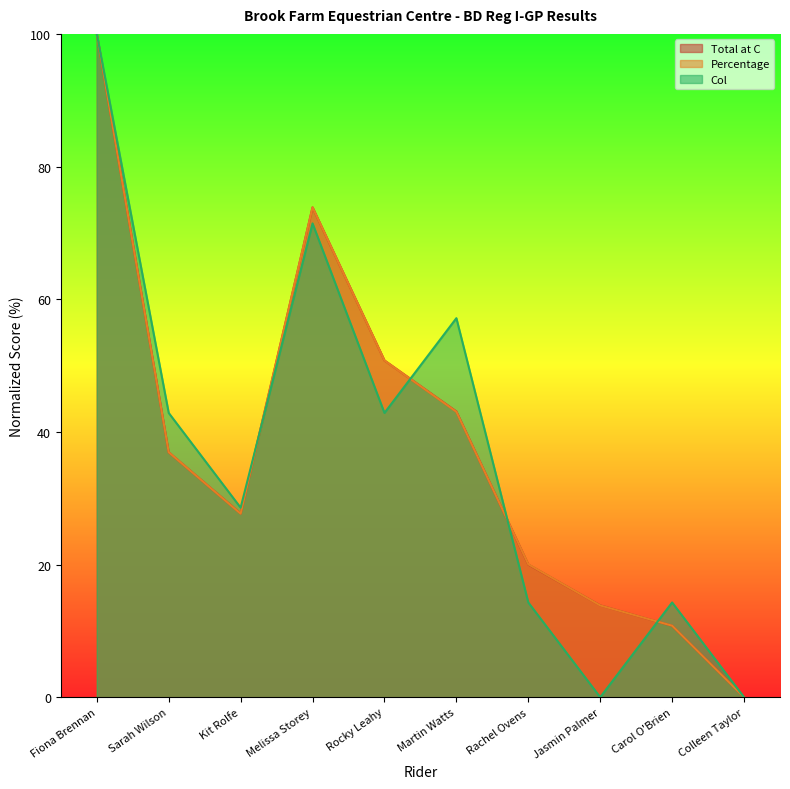

At which label does Total at C first exceed 36?

Fiona Brennan